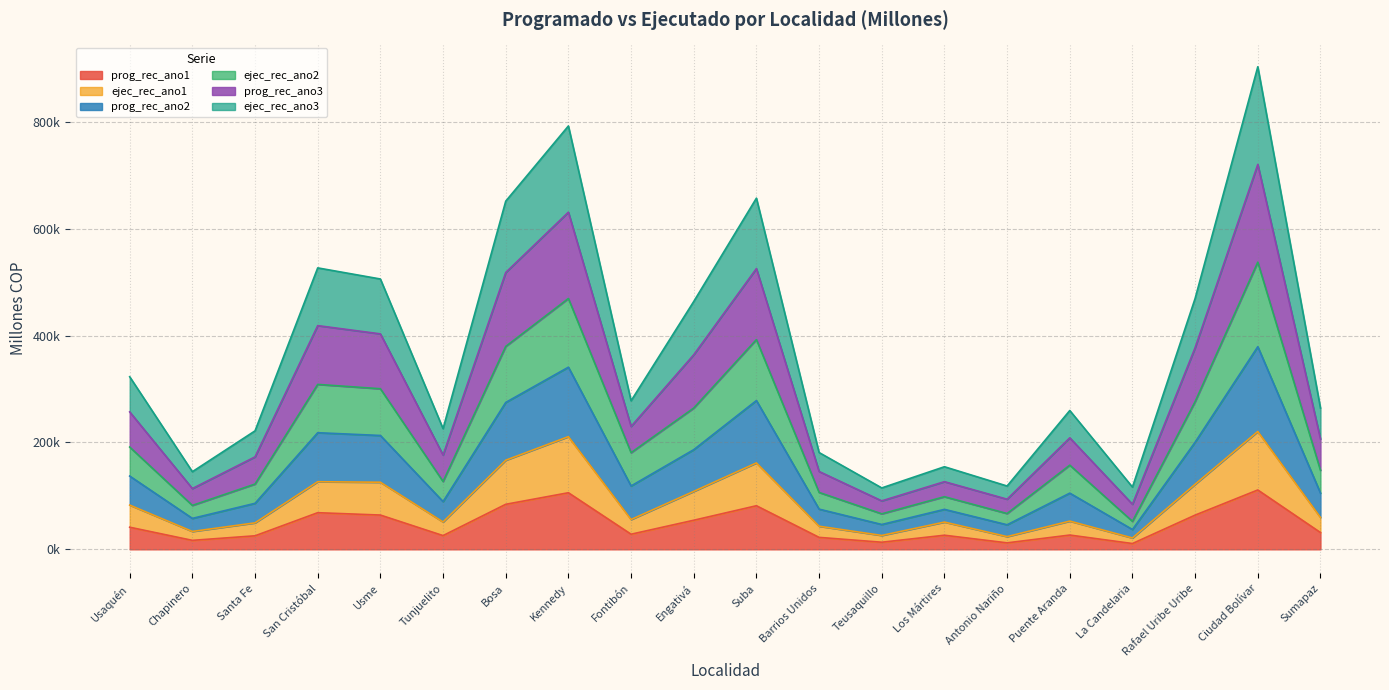

What is the difference between the prog_rec_ano1 values at Antonio Nariño and Chapinero?

4675.5